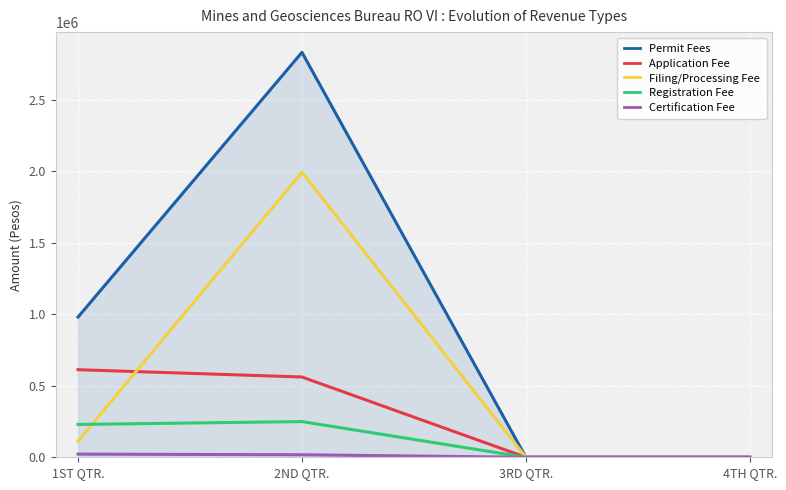

The value of Application Fee at 4TH QTR. is 0. True or false?

True